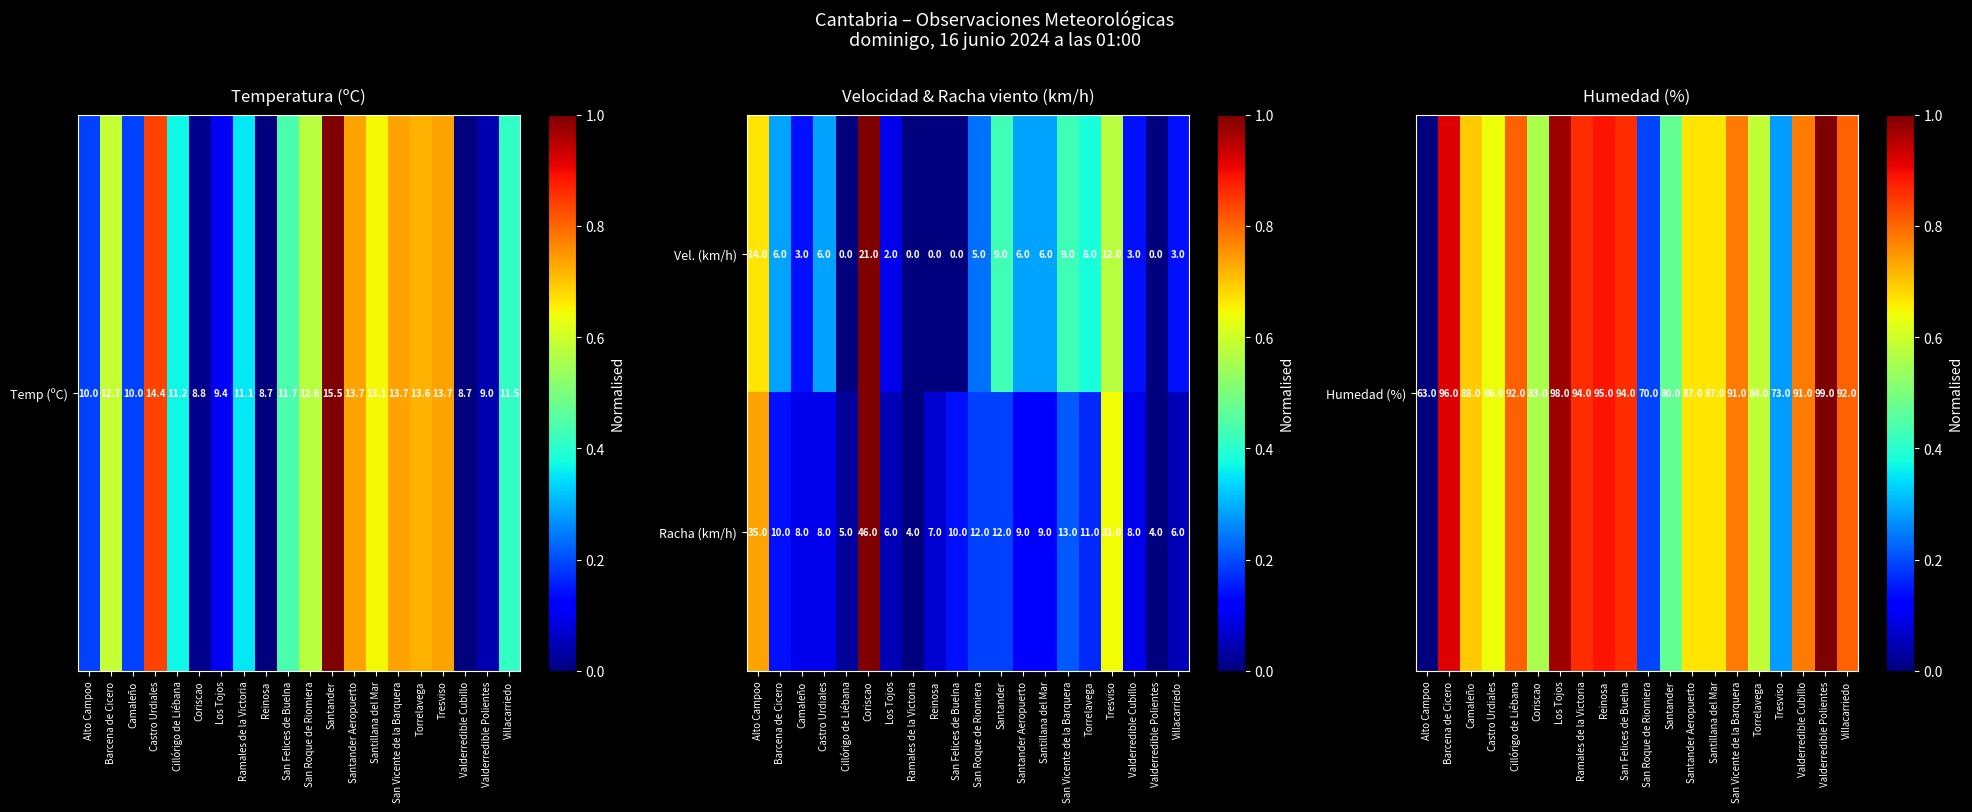

What is the spread (max minus min) of values at Camaleño?

5